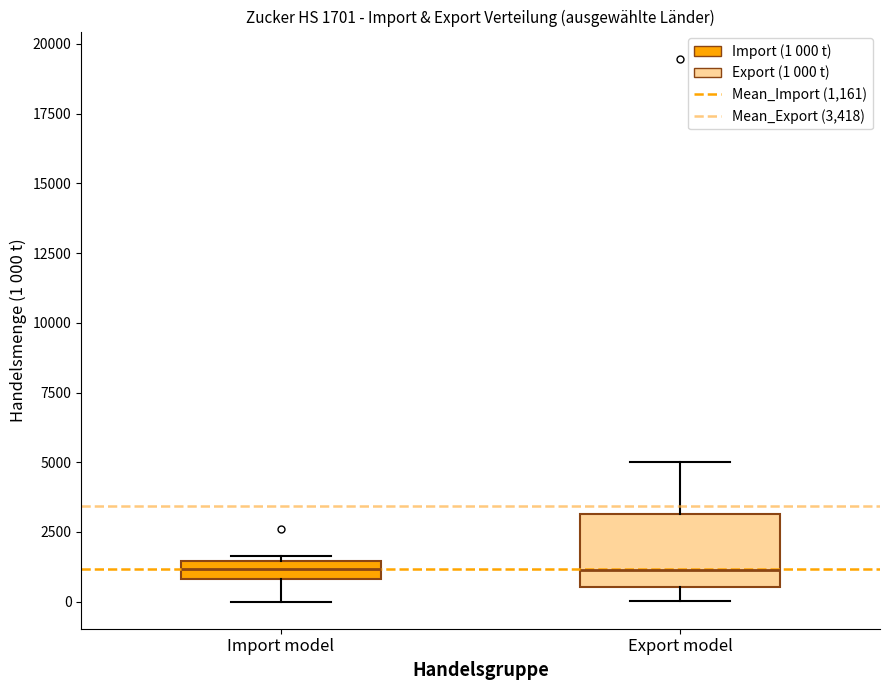

Which box is the tallest, from its lower edge to its upper edge?

Export model